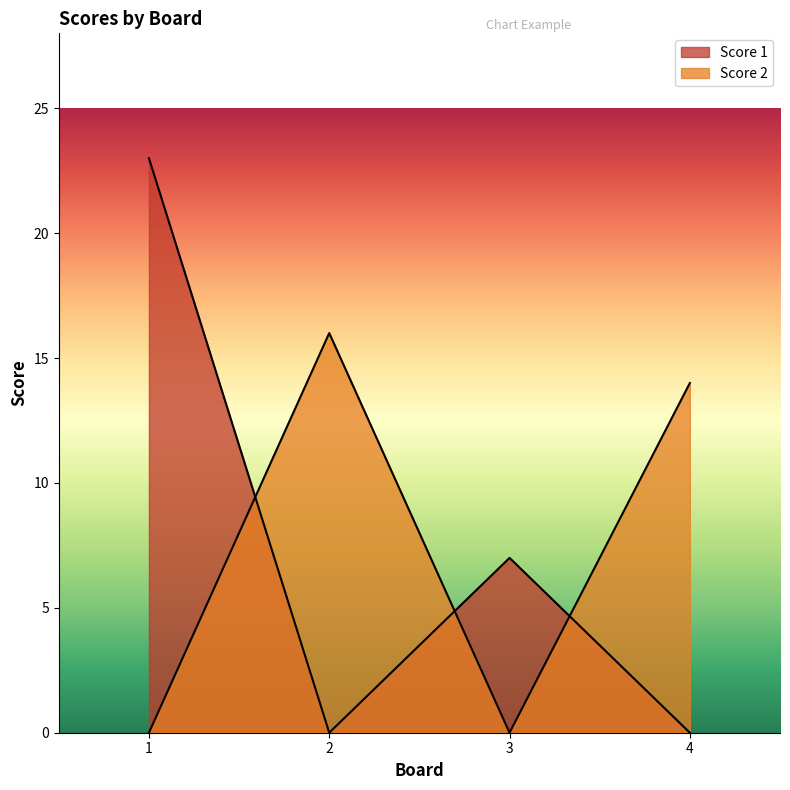

Reading left to right, transcribe all the data shown in this chart.

Score 1: 1=23	2=0	3=7	4=0
Score 2: 1=0	2=16	3=0	4=14